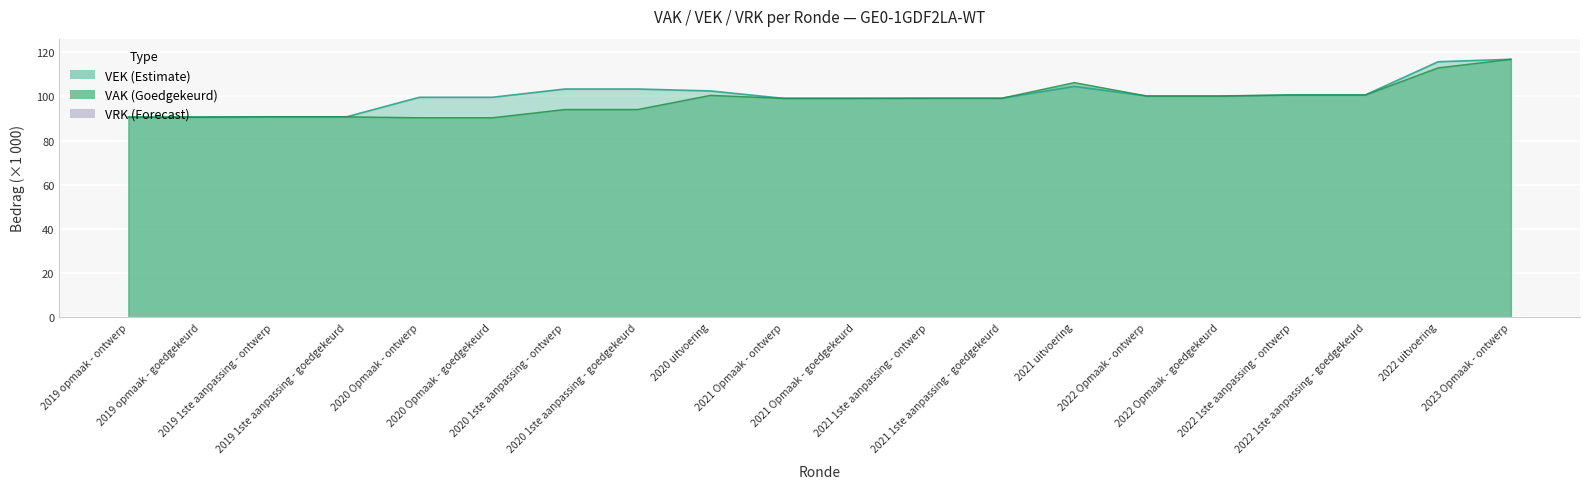

What is the sum of the values at 2023 Opmaak - ontwerp and 2019 opmaak - goedgekeurd?

207.6